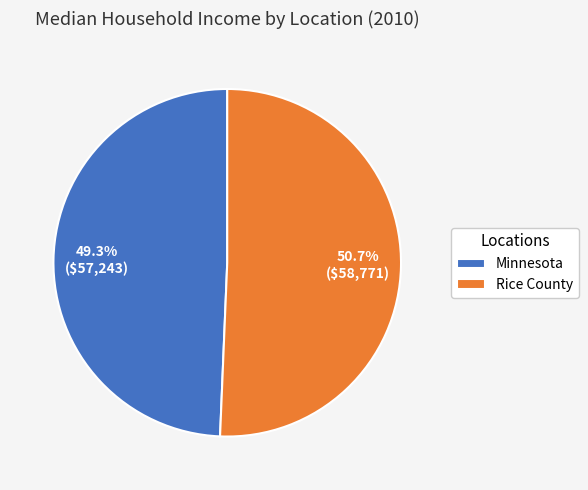

How many slices are in this pie chart?

2